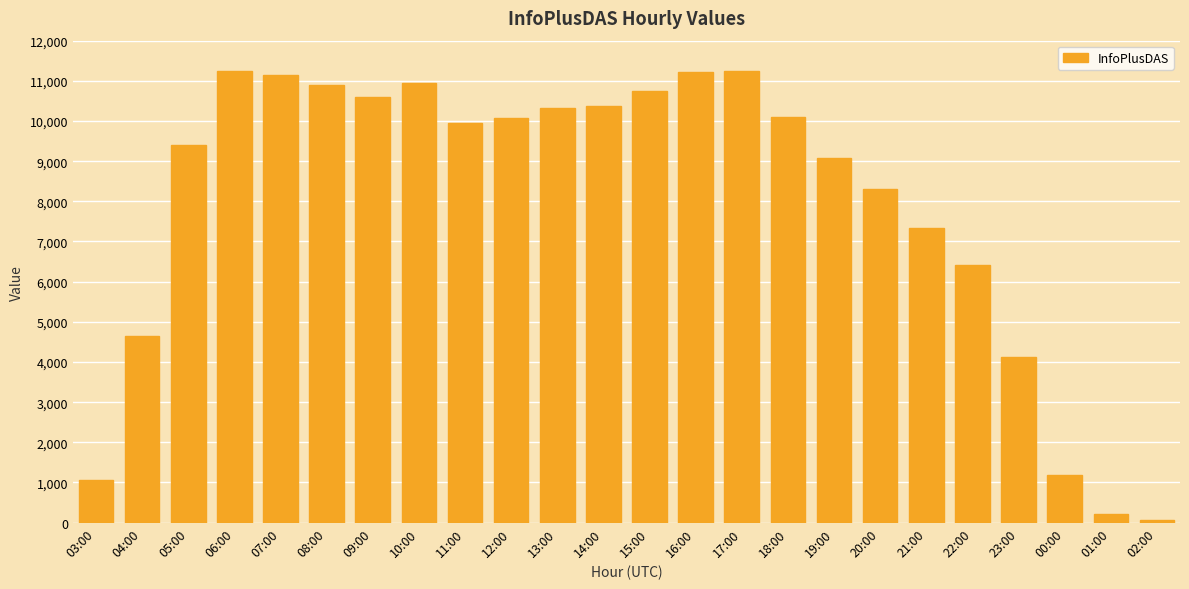

Where is the data nearest to the value 5666?

22:00